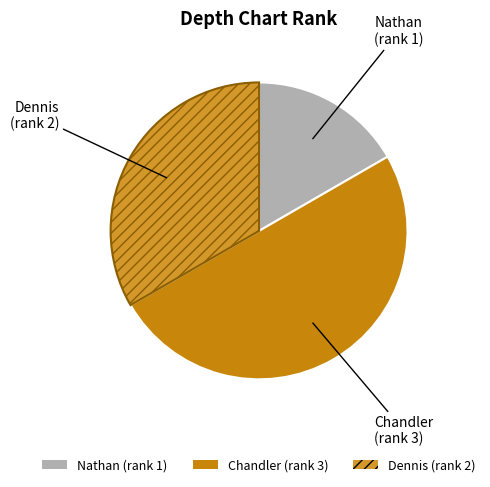

Approximately how many times larger is the value at Dennis compared to Nathan?

2.0